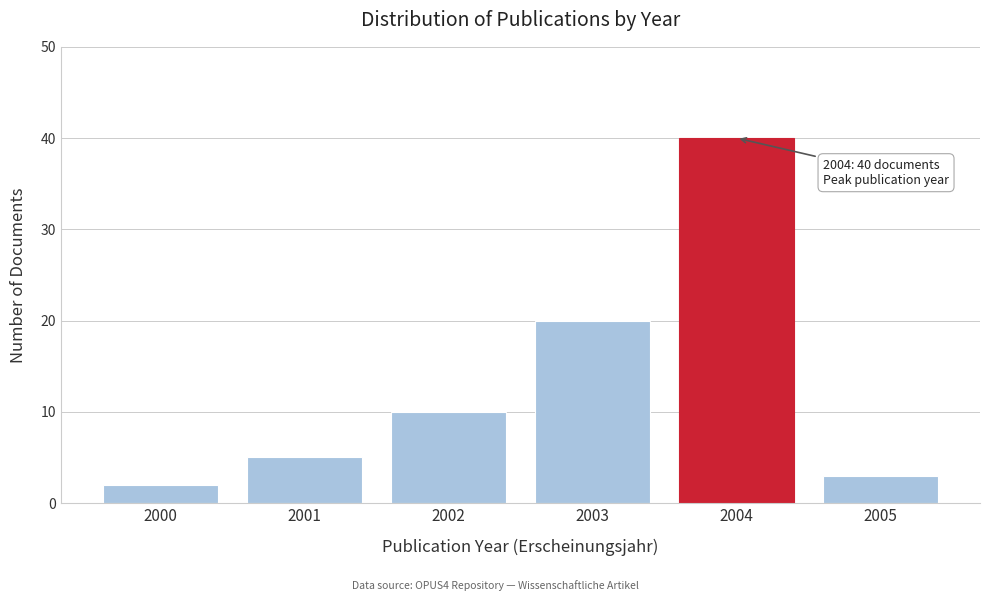

Reading right to left, extract all data points from this chart.

3	40	20	10	5	2